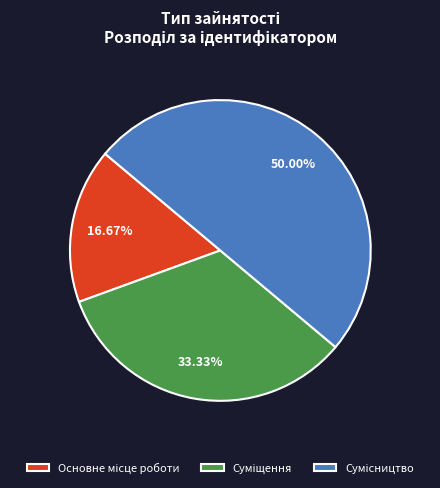

The Основне місце роботи slice represents 17% of the pie. True or false?

True